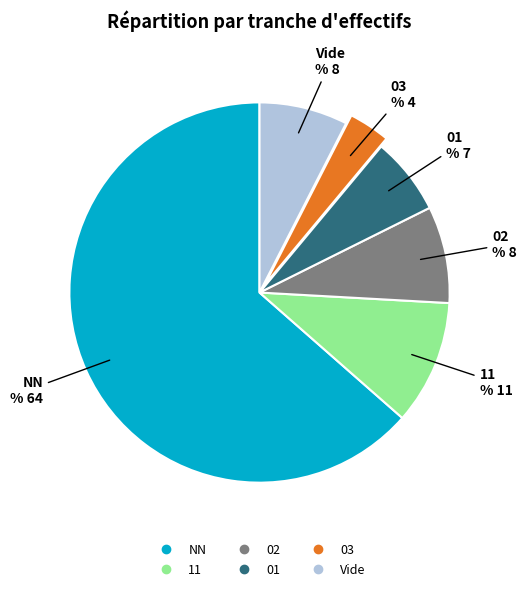

Which category has the smallest portion of the pie?

03